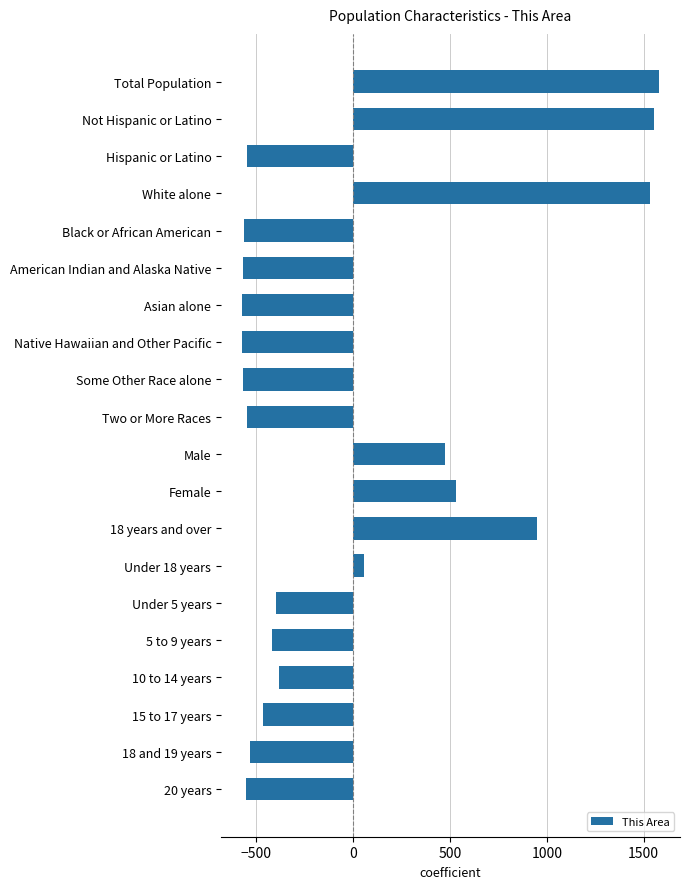

How many bars are there in total?

20